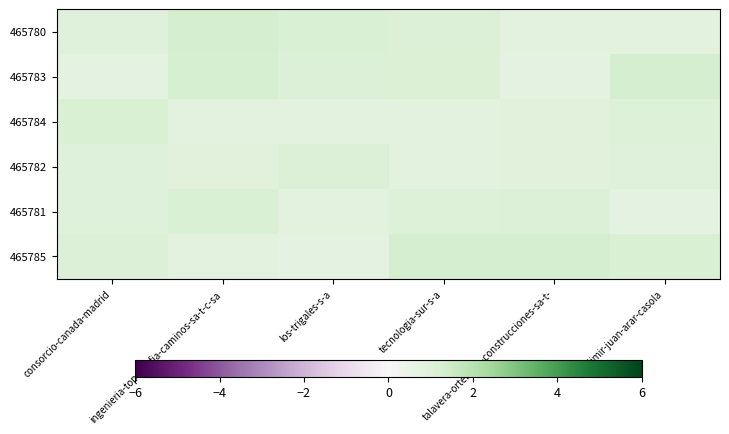

Rank the series at wladimir-juan-arar-casola from lowest to highest value.

465781, 465780, 465782, 465784, 465785, 465783